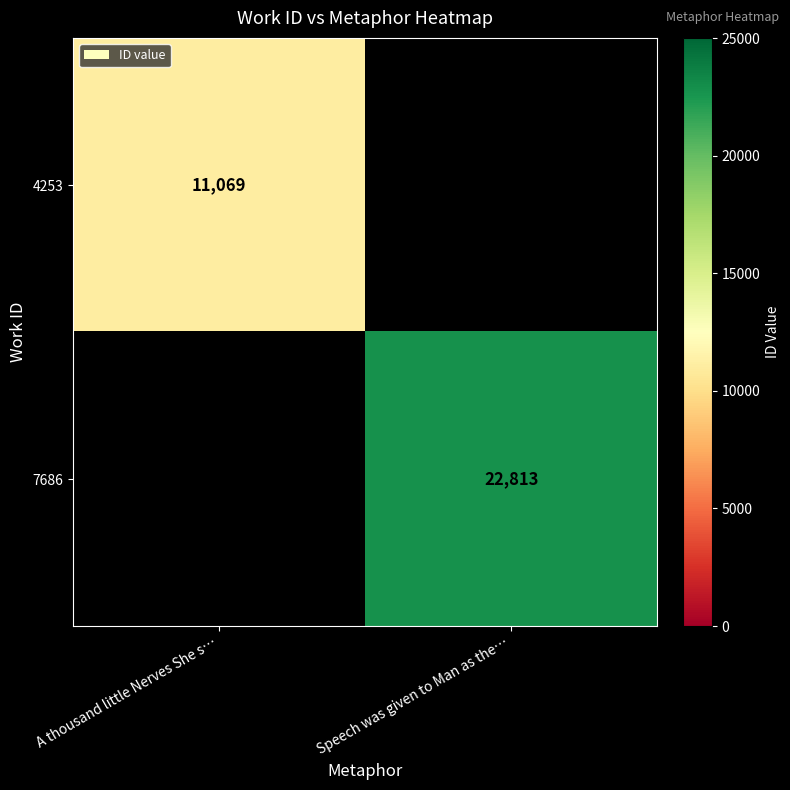

Count the number of data series in this chart.

2